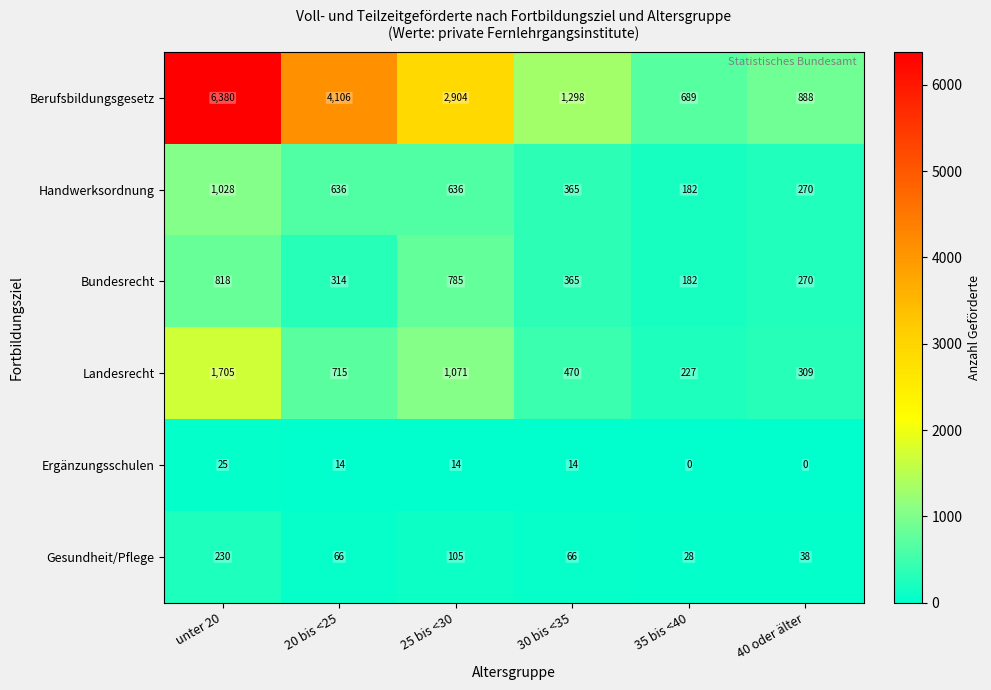

What is the difference between the second highest and second lowest values in the Berufsbildungsgesetz series?

3218